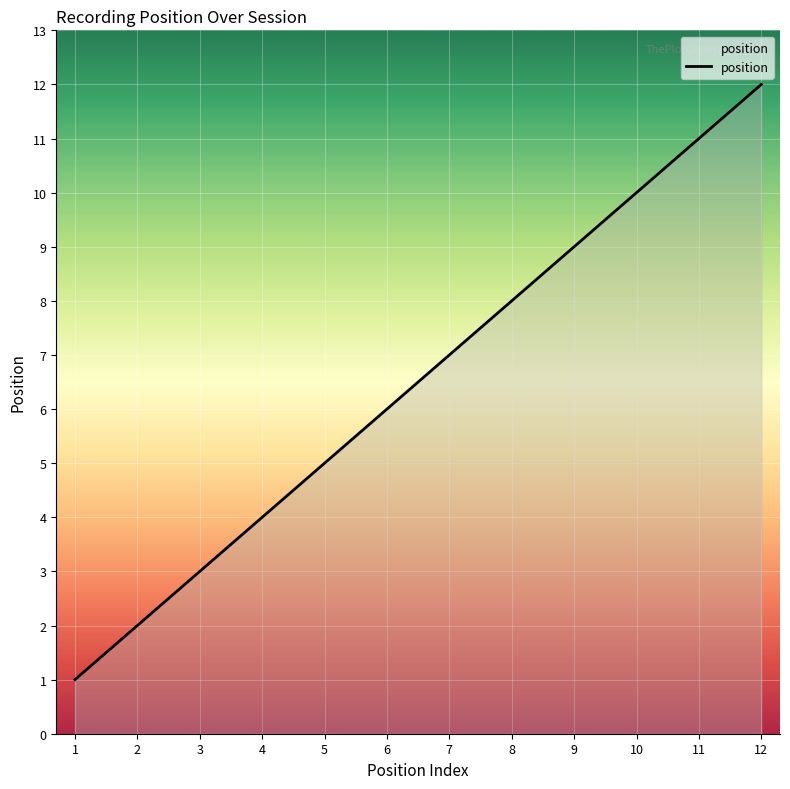

What is the difference between the maximum and second lowest values?

10